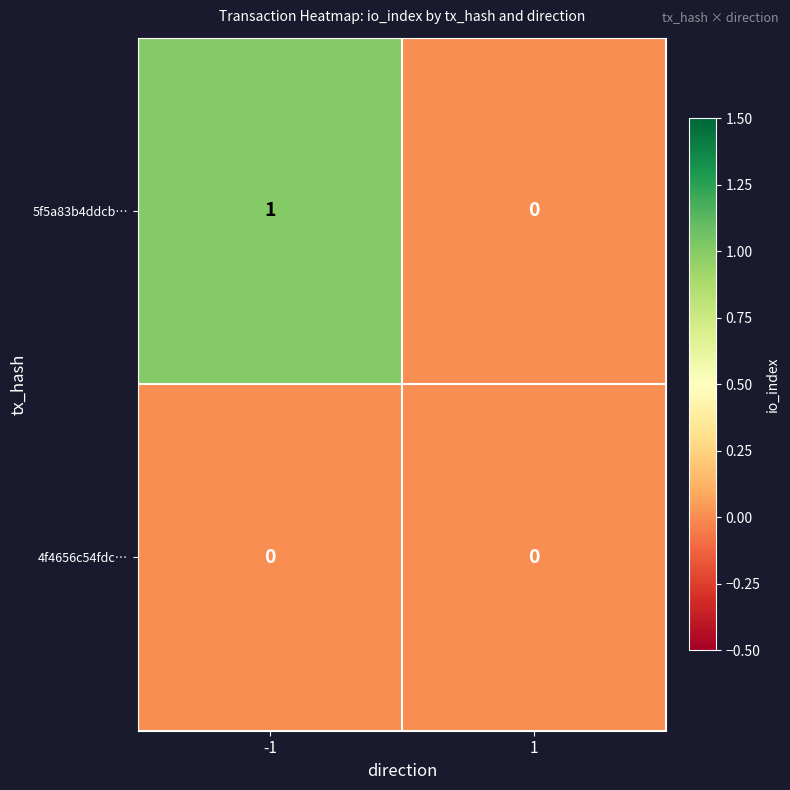

Which series has the largest total across all categories?

5f5a83b4ddcb…